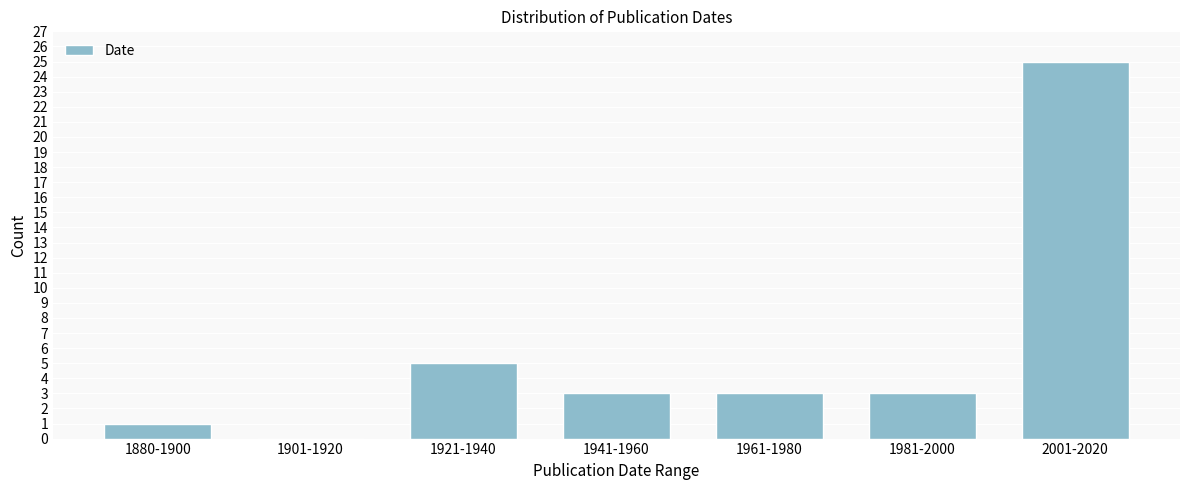

Reading left to right, list all the values displayed in this chart.

1880-1900=1	1901-1920=0	1921-1940=5	1941-1960=3	1961-1980=3	1981-2000=3	2001-2020=25